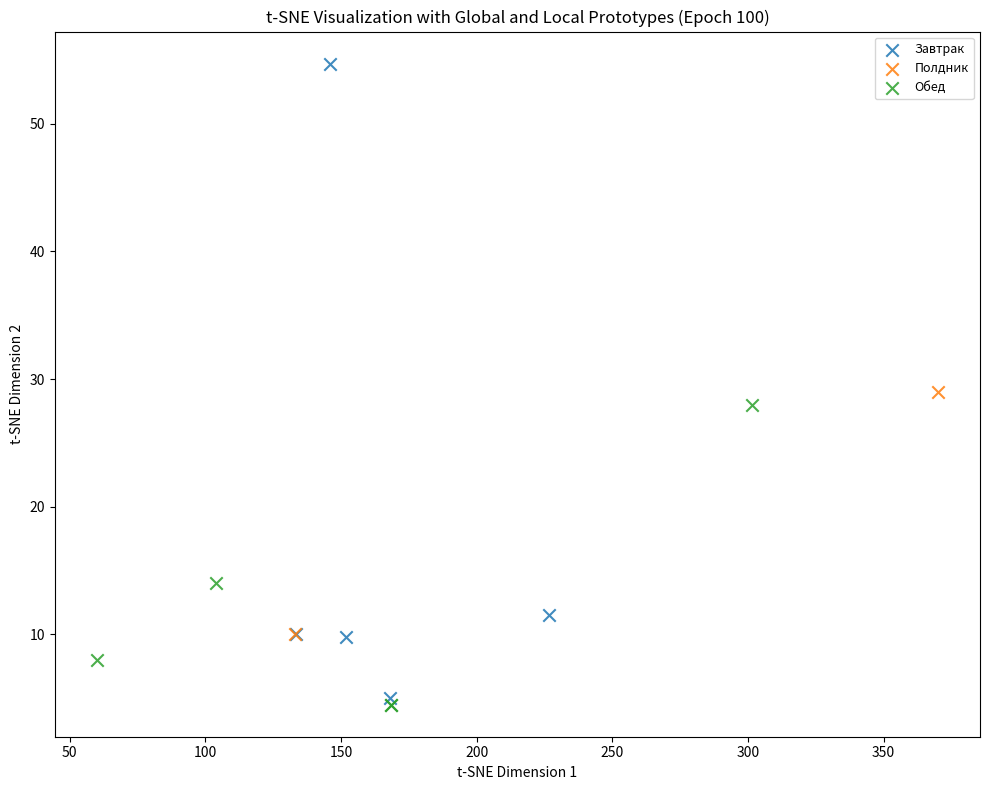

Which series has the largest Y range (max minus min)?

Завтрак